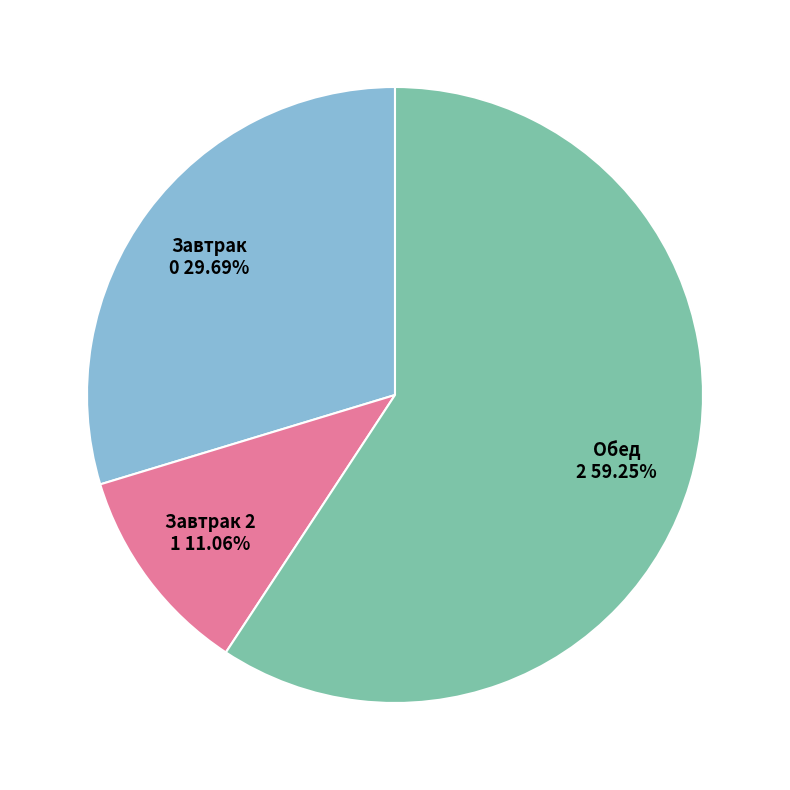

How many segments does this pie chart have?

3